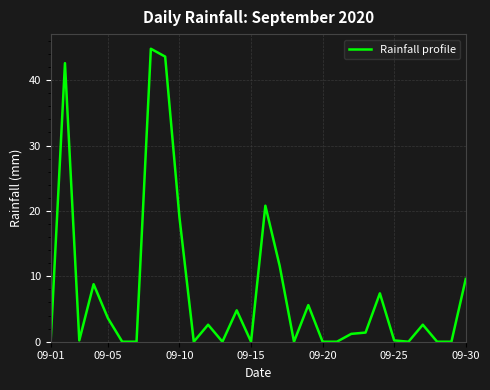

Reading left to right, extract all data points from this chart.

0.0	42.6	0.2	8.8	3.6	0.0	0.0	44.8	43.6	19.0	0.0	2.6	0.0	4.8	0.0	20.8	11.6	0.0	5.6	0.0	0.0	1.2	1.4	7.4	0.2	0.0	2.6	0.0	0.0	9.6